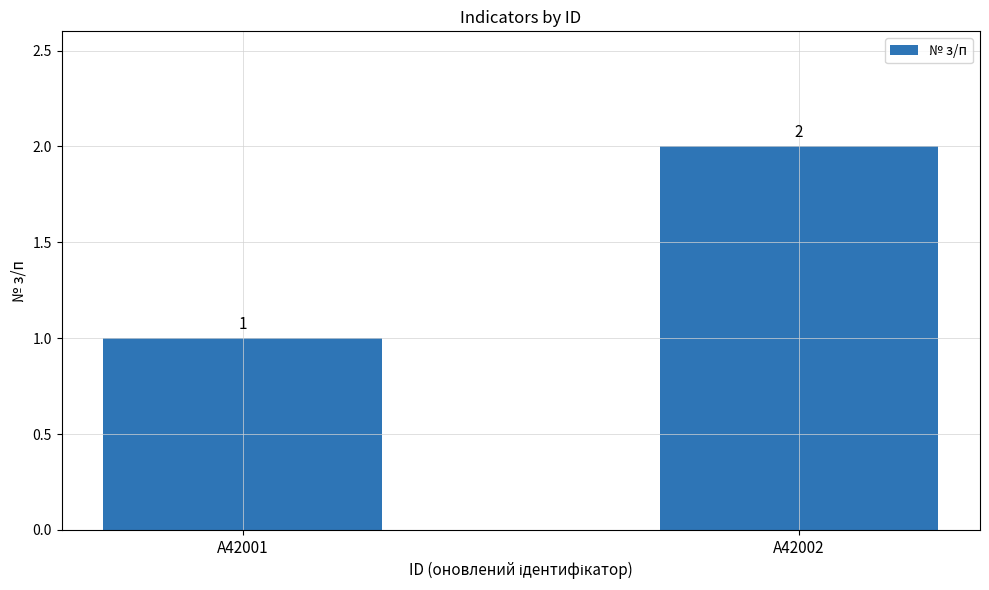

Reading left to right, transcribe all the data shown in this chart.

1	2